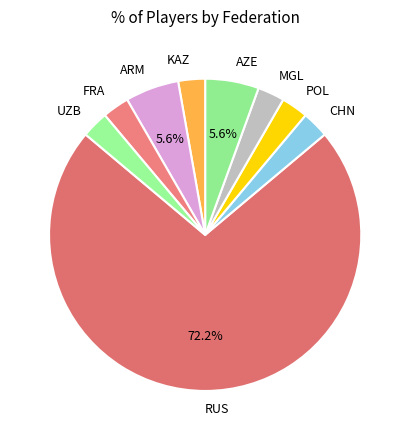

Is there a majority slice in this chart?

Yes